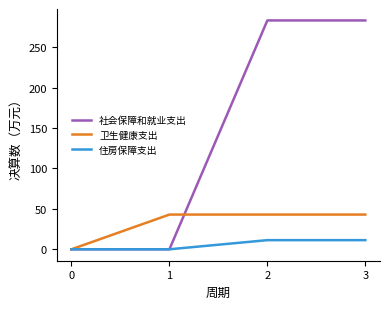

True or false: 住房保障支出 has more than 2 interior local peaks.

False